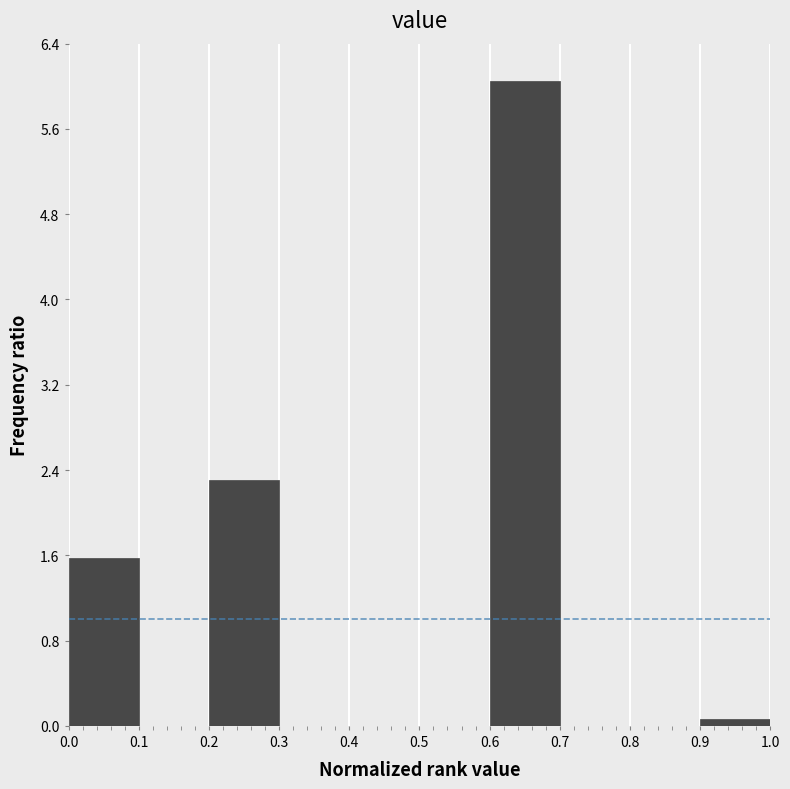

How tall is the bar that spans 0.6 to 0.7 on the x-axis? The values are not printed on the chart, so give them approximately, as read against the axis.

6.1